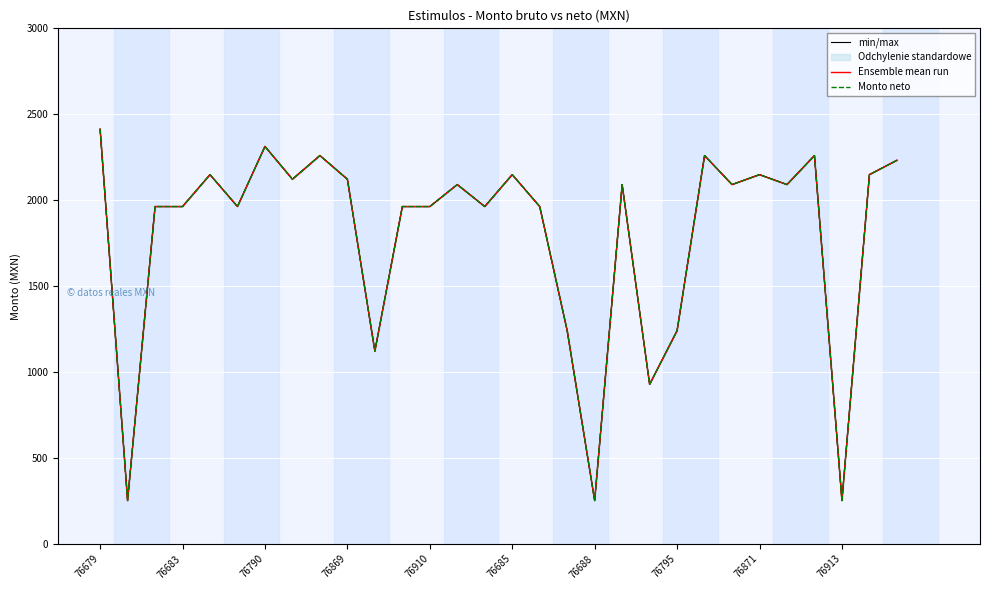

How many series are shown in this chart?

3